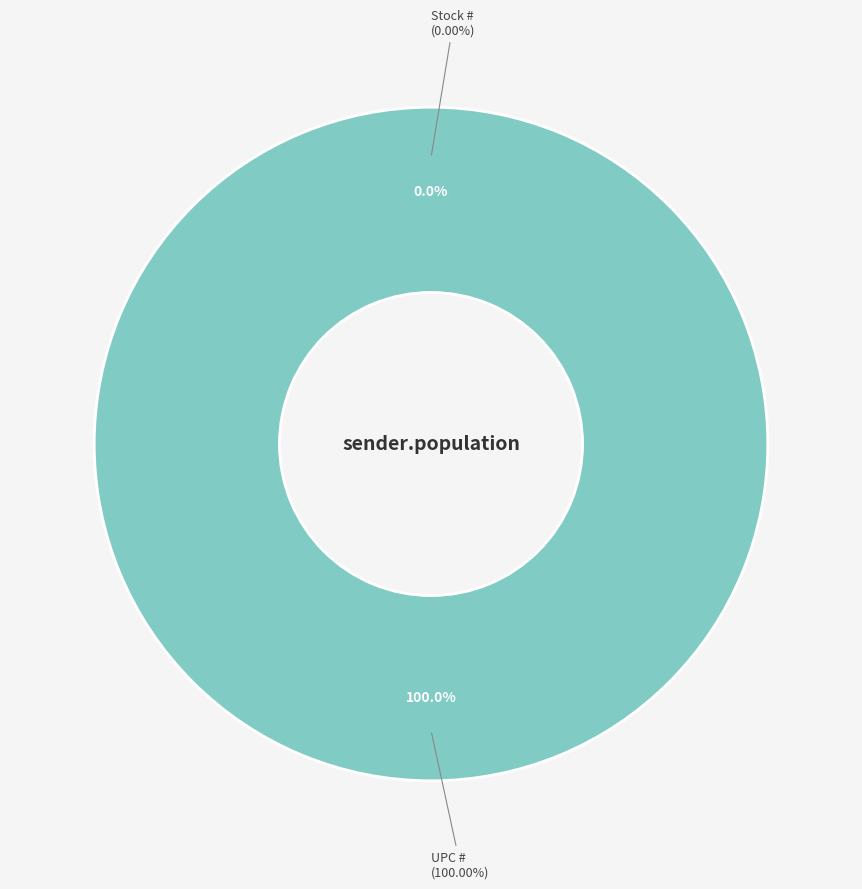

What is the ratio of the value at UPC # to the value at Stock #?

357609905.0